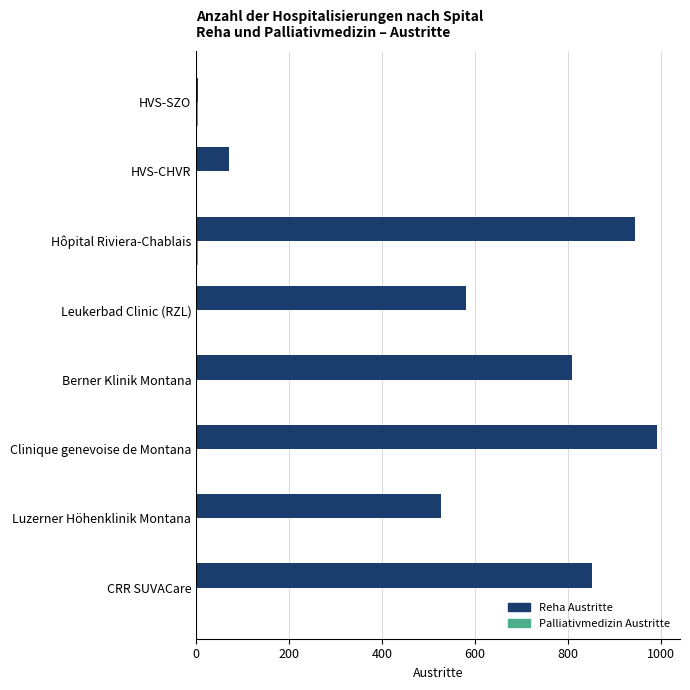

How many series are shown in this chart?

2